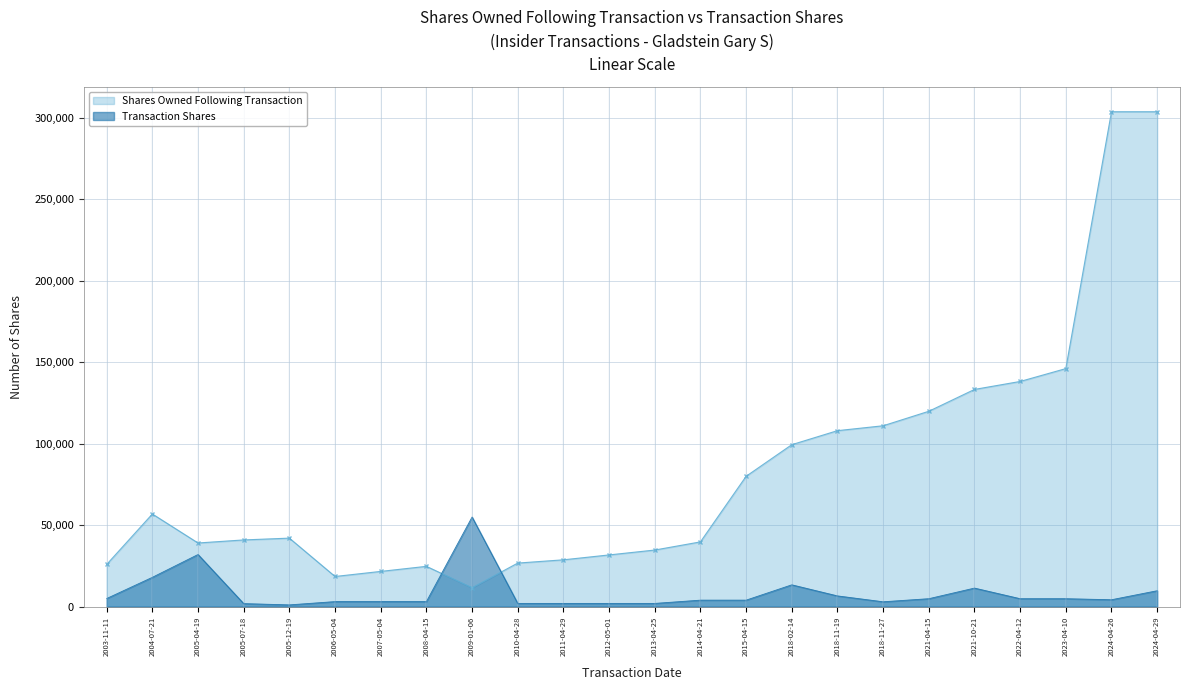

What is the total value across all series at 2005-04-19?

71060